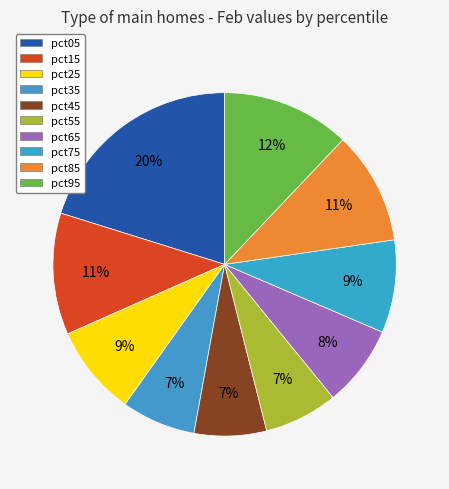

How many slices are in this pie chart?

10